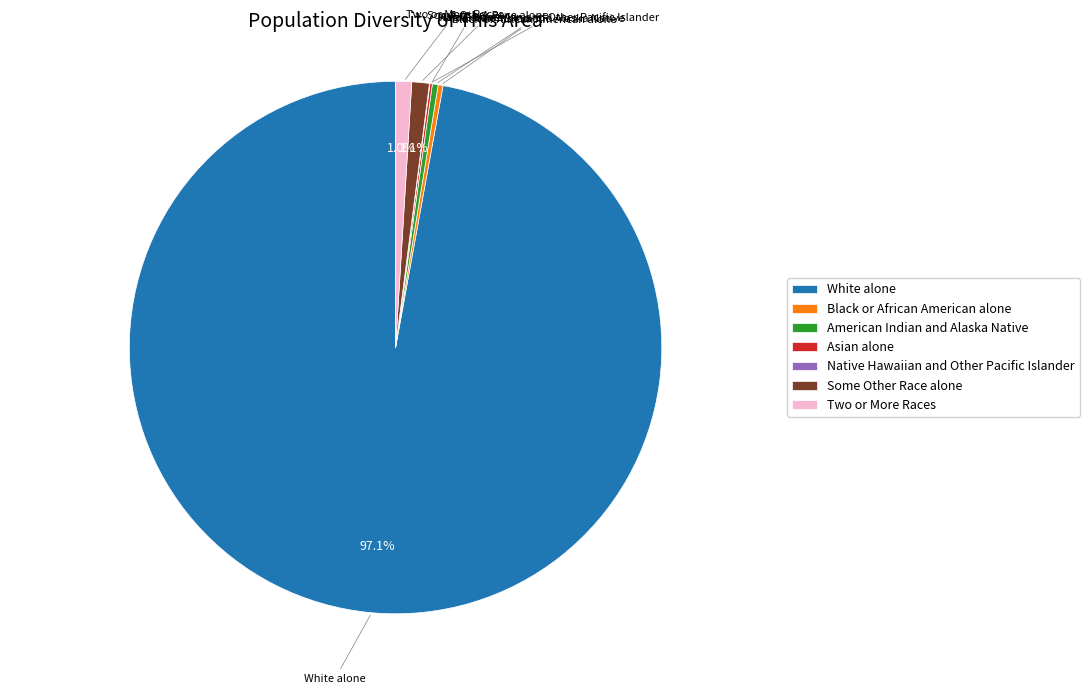

What is the ratio of the value at American Indian and Alaska Native to the value at Two or More Races?

0.4